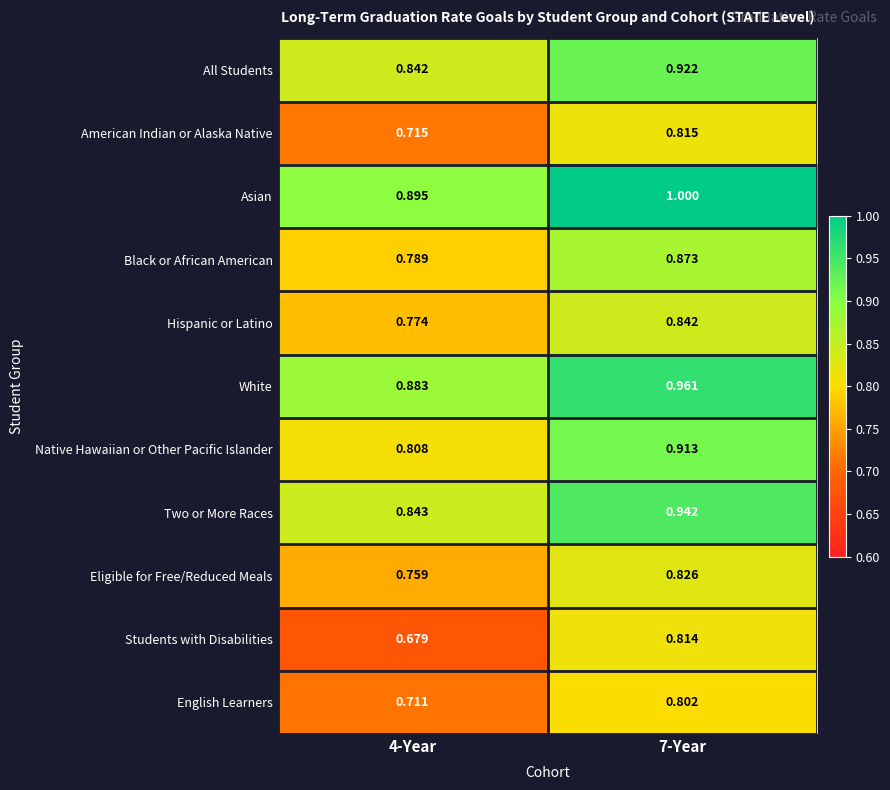

Which series has the largest total across all categories?

Asian